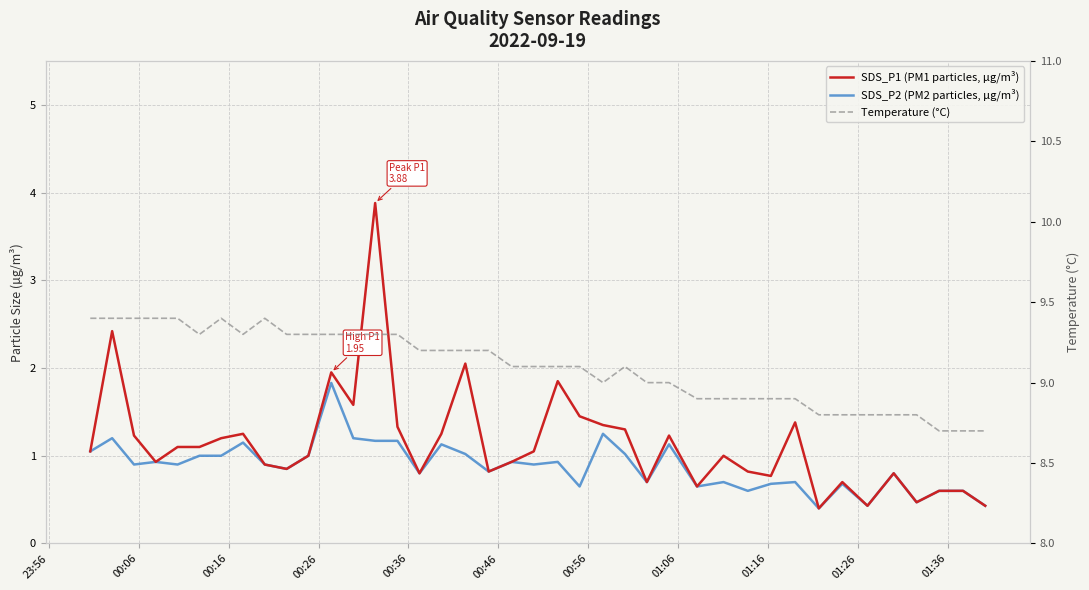

In Temperature (°C), how many points are lower than both neighbors (excluding endpoints)?

3